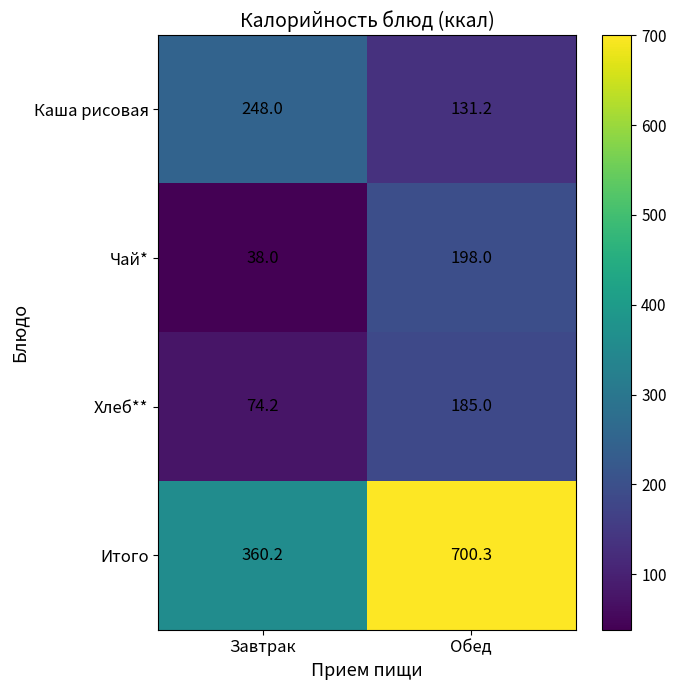

At how many categories does at least one series exceed 519?

1